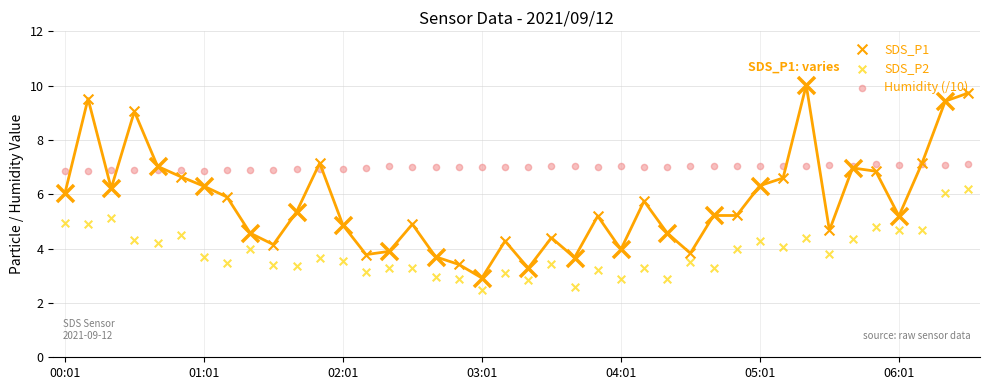

At which category is the sum across all series the highest?

39